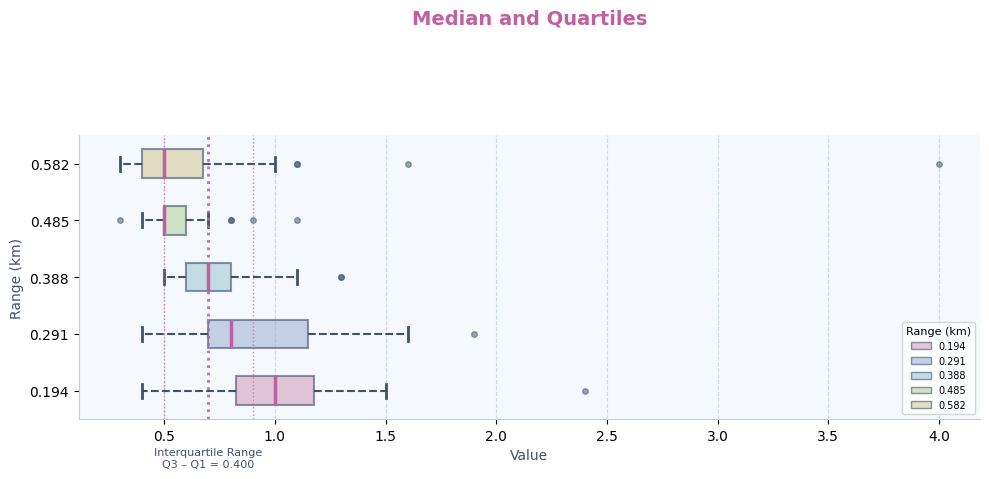

Comparing the boxes themselves (not the whiskers), which one is the widest?

0.291